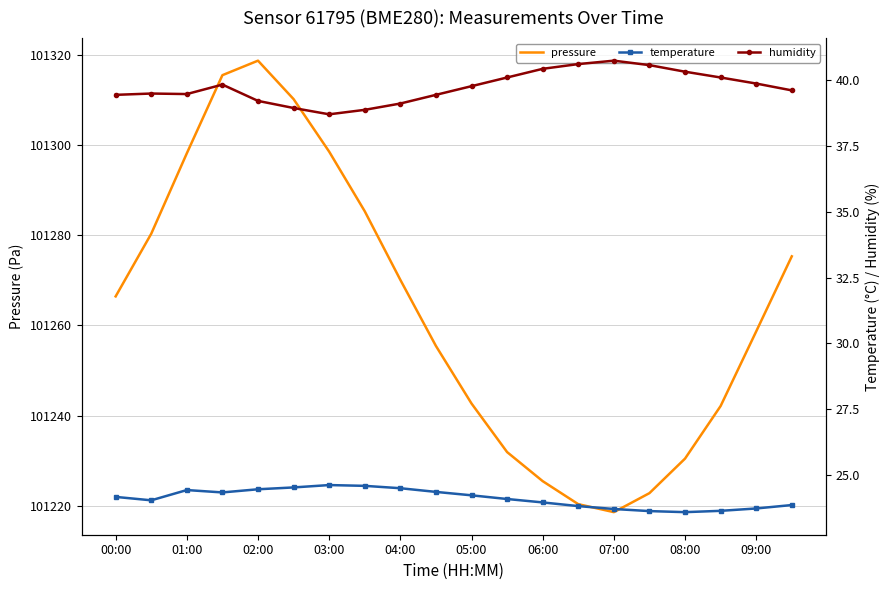

What are all the series names shown in the legend?

pressure, temperature, humidity